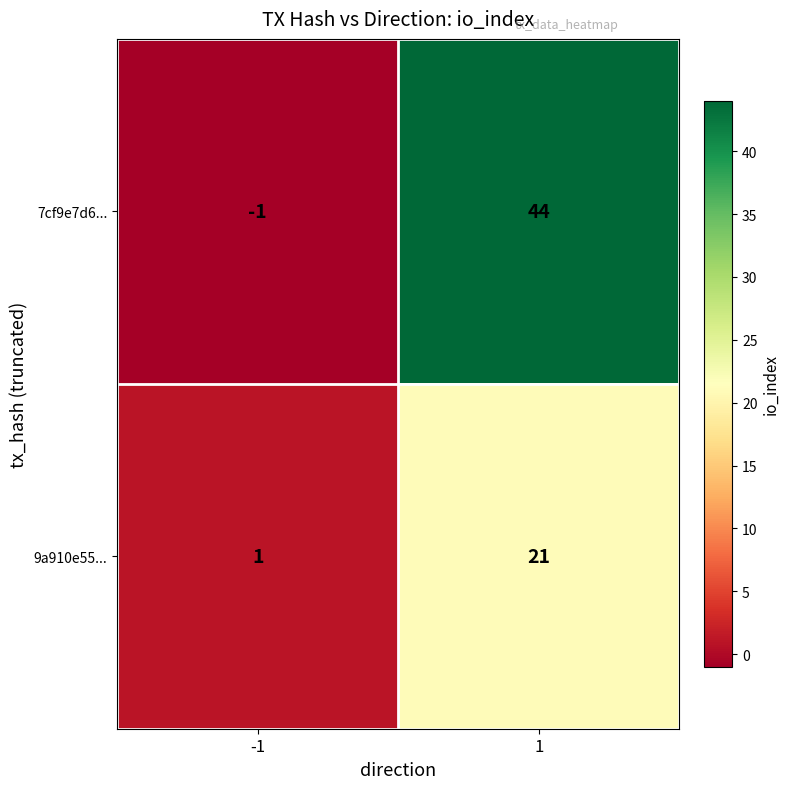

Which series has the largest range (max minus min)?

7cf9e7d6...